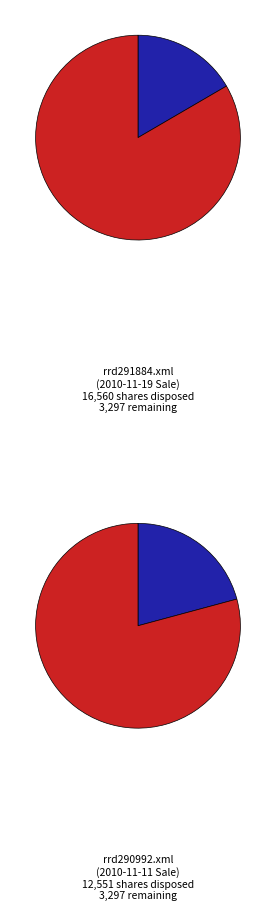

To the nearest percent, what portion does rrd290992.xml represent?

43%